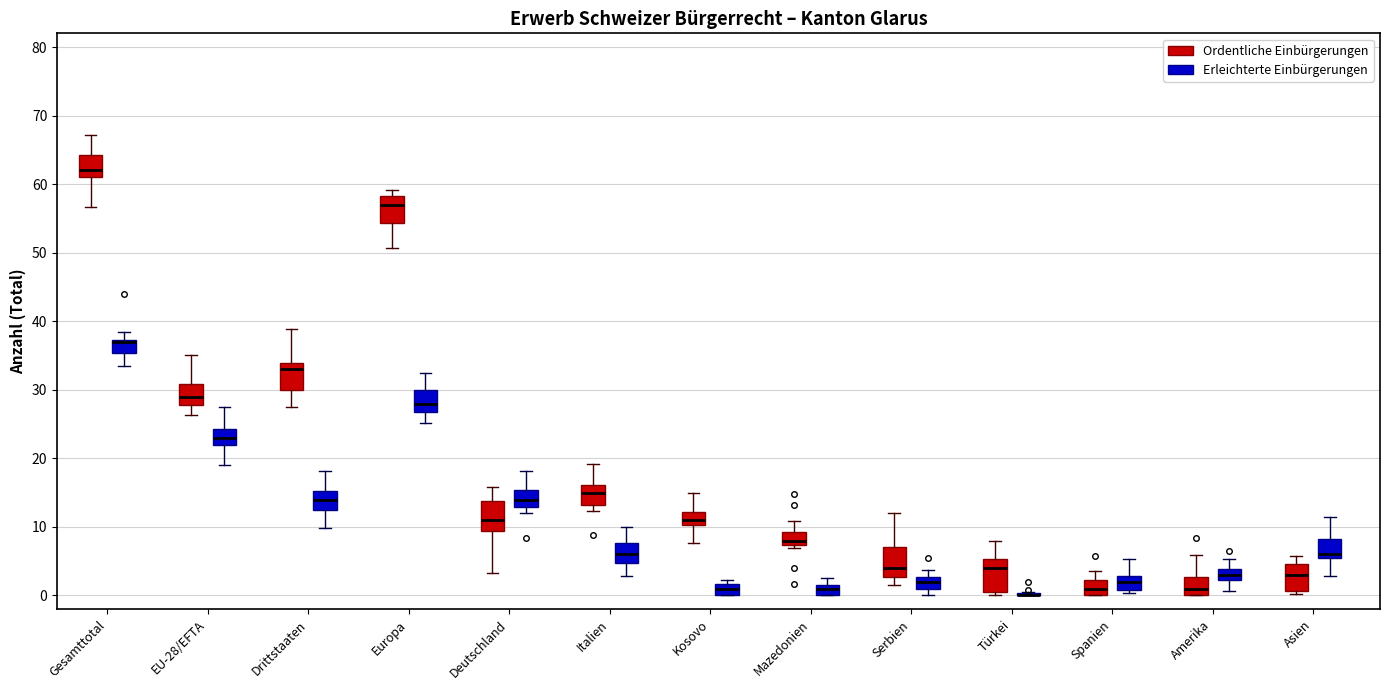

Where does the upper whisker of the box for EU-28/EFTA (Ordentliche Einbürgerungen) end on the y-axis? The values are not printed on the chart, so give them approximately, as read against the axis.

35